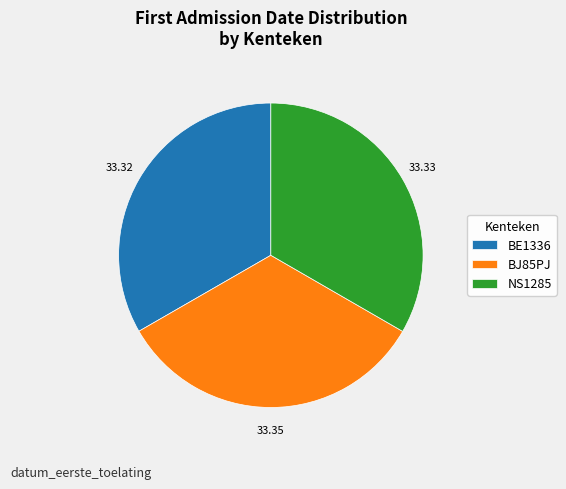

Does BE1336 represent more than half of the total?

No